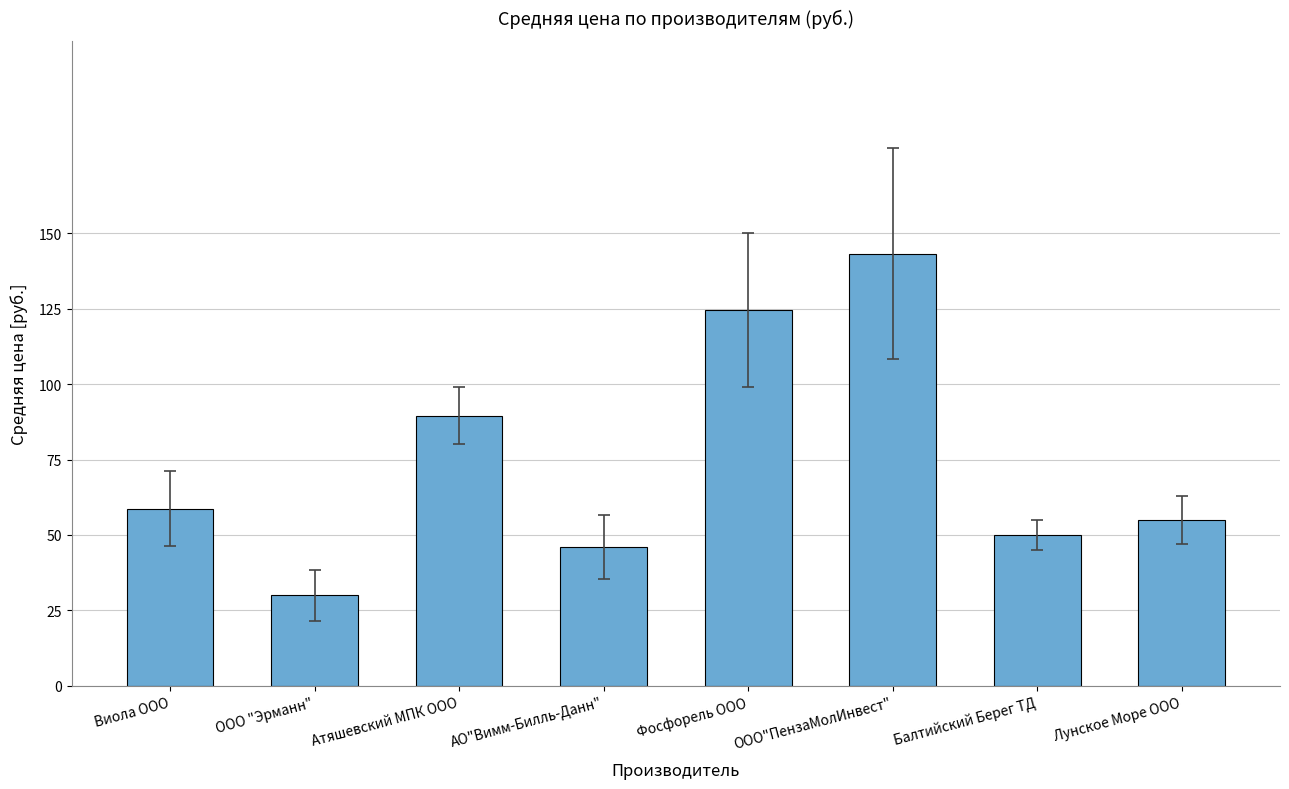

Read the value at Фосфорель ООО.

124.5